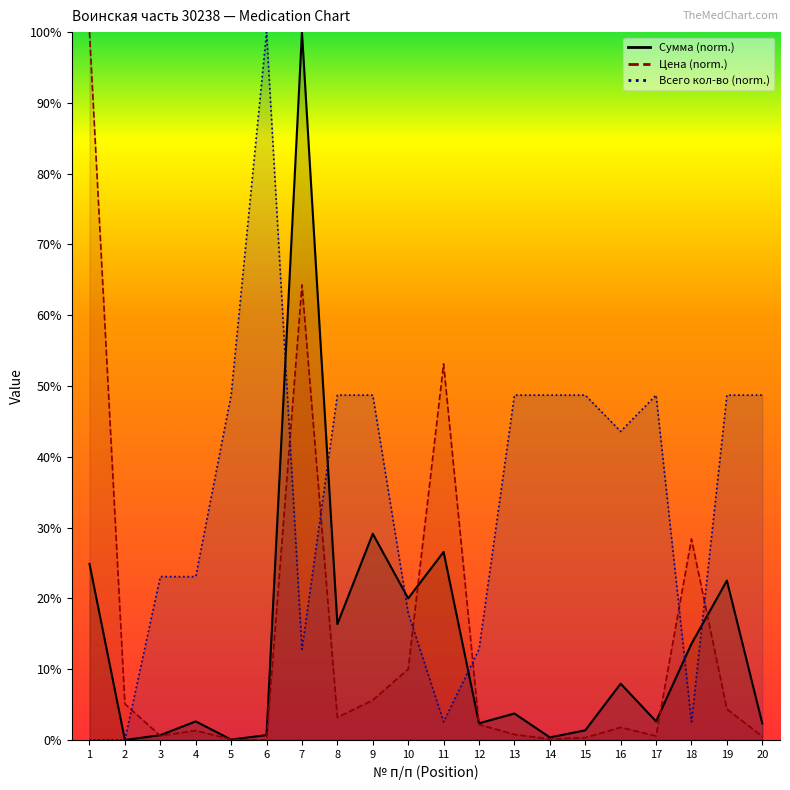

What is the greatest value displayed?

1.0